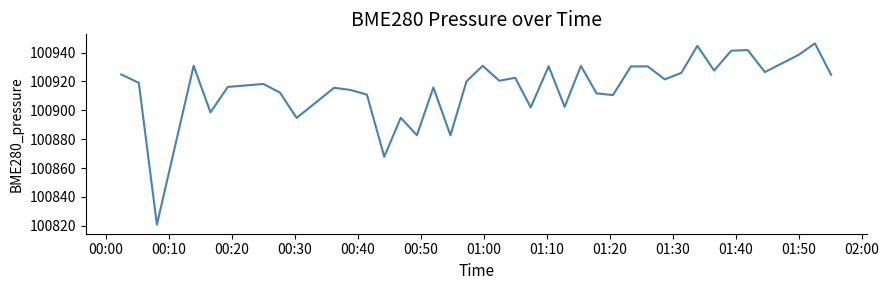

How many values are below 100920?

19